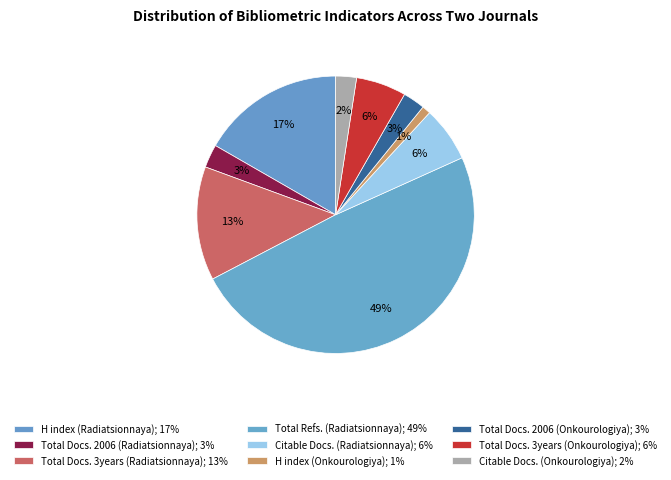

Is it true that Citable Docs. (Onkourologiya) is 14% of the pie?

False